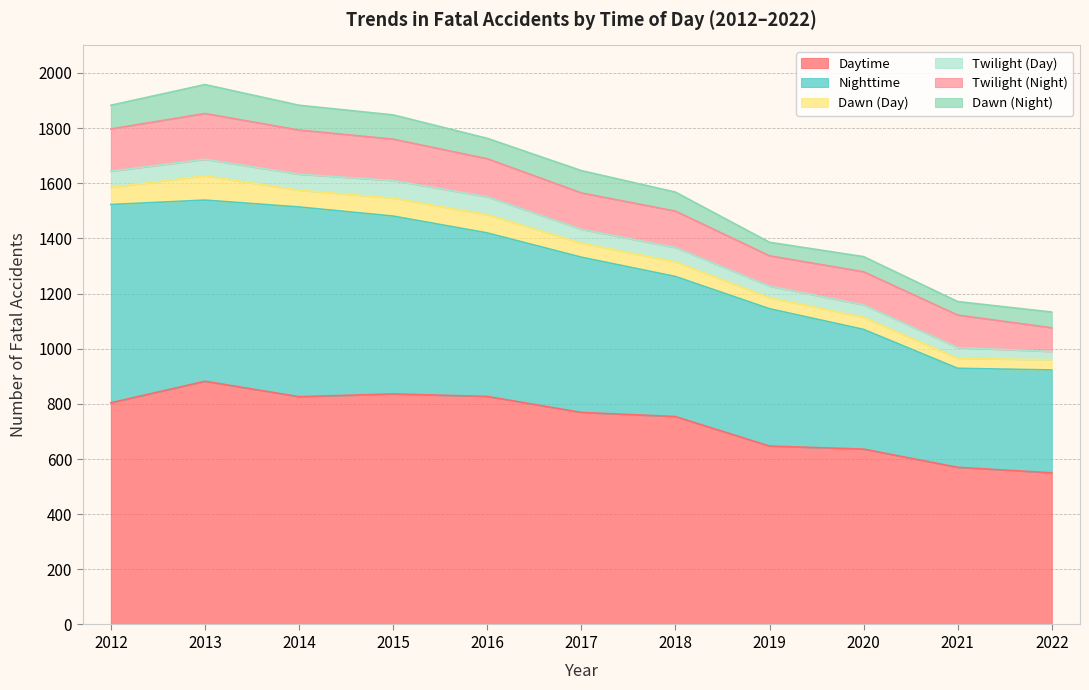

True or false: Twilight (Night) and Dawn (Day) intersect in this chart.

False